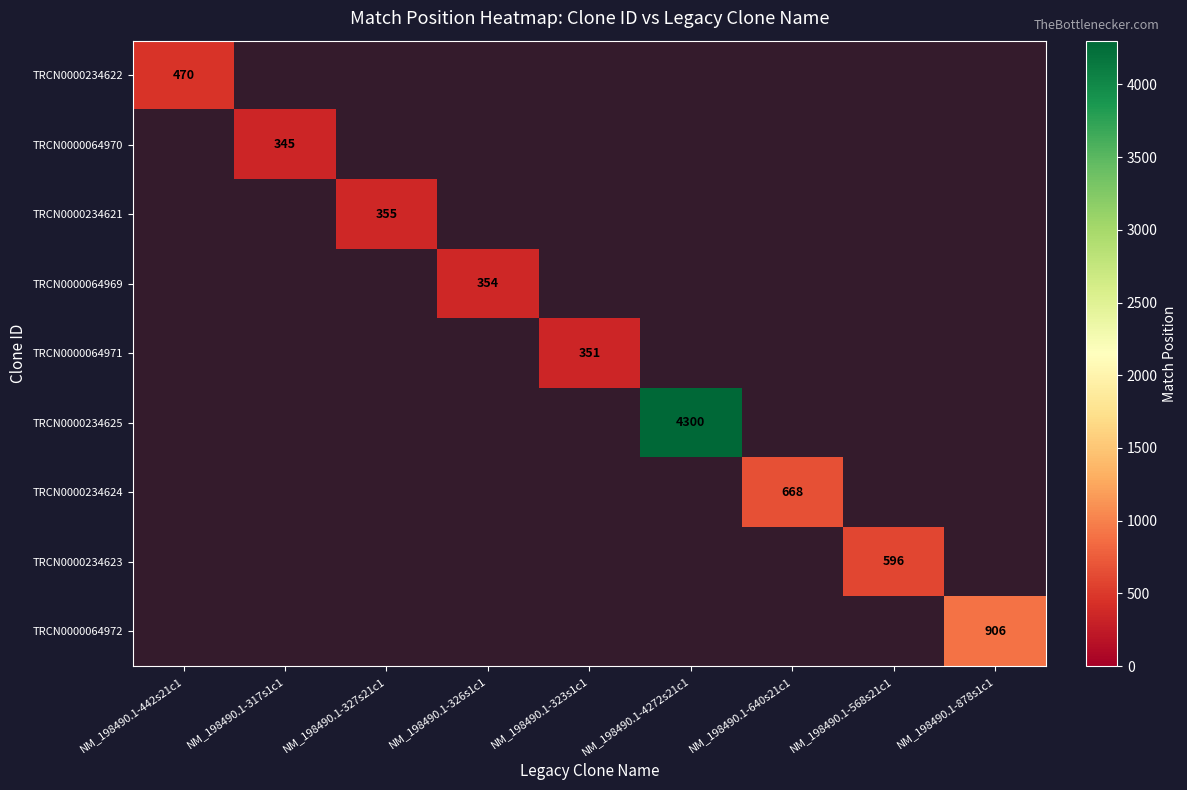

At NM_198490.1-317s1c1, list the series in order from smallest to largest.

TRCN0000234622, TRCN0000064970, TRCN0000234621, TRCN0000064969, TRCN0000064971, TRCN0000234625, TRCN0000234624, TRCN0000234623, TRCN0000064972